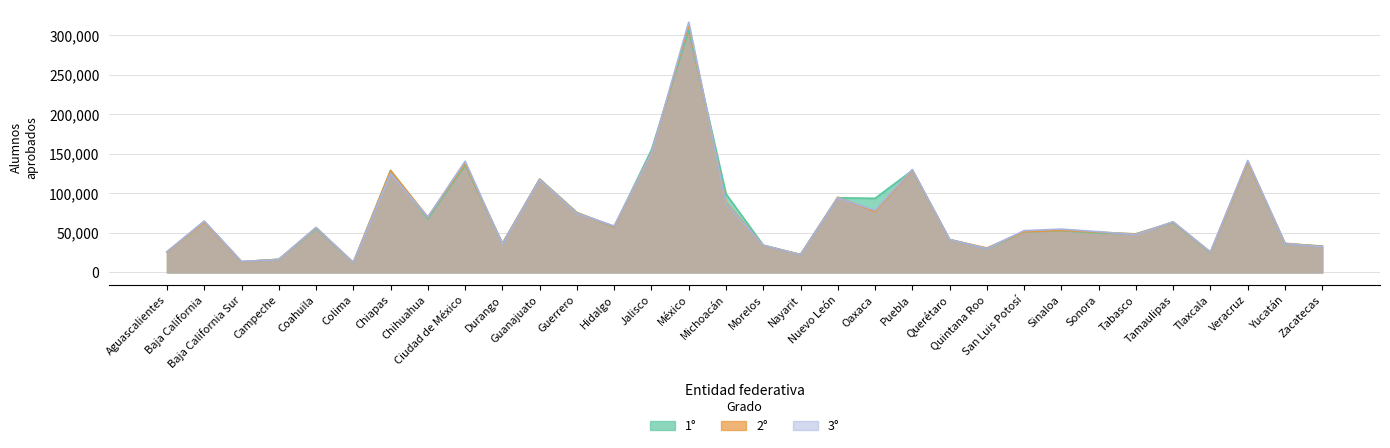

Between Colima and Oaxaca, which series saw the biggest shift?

1°